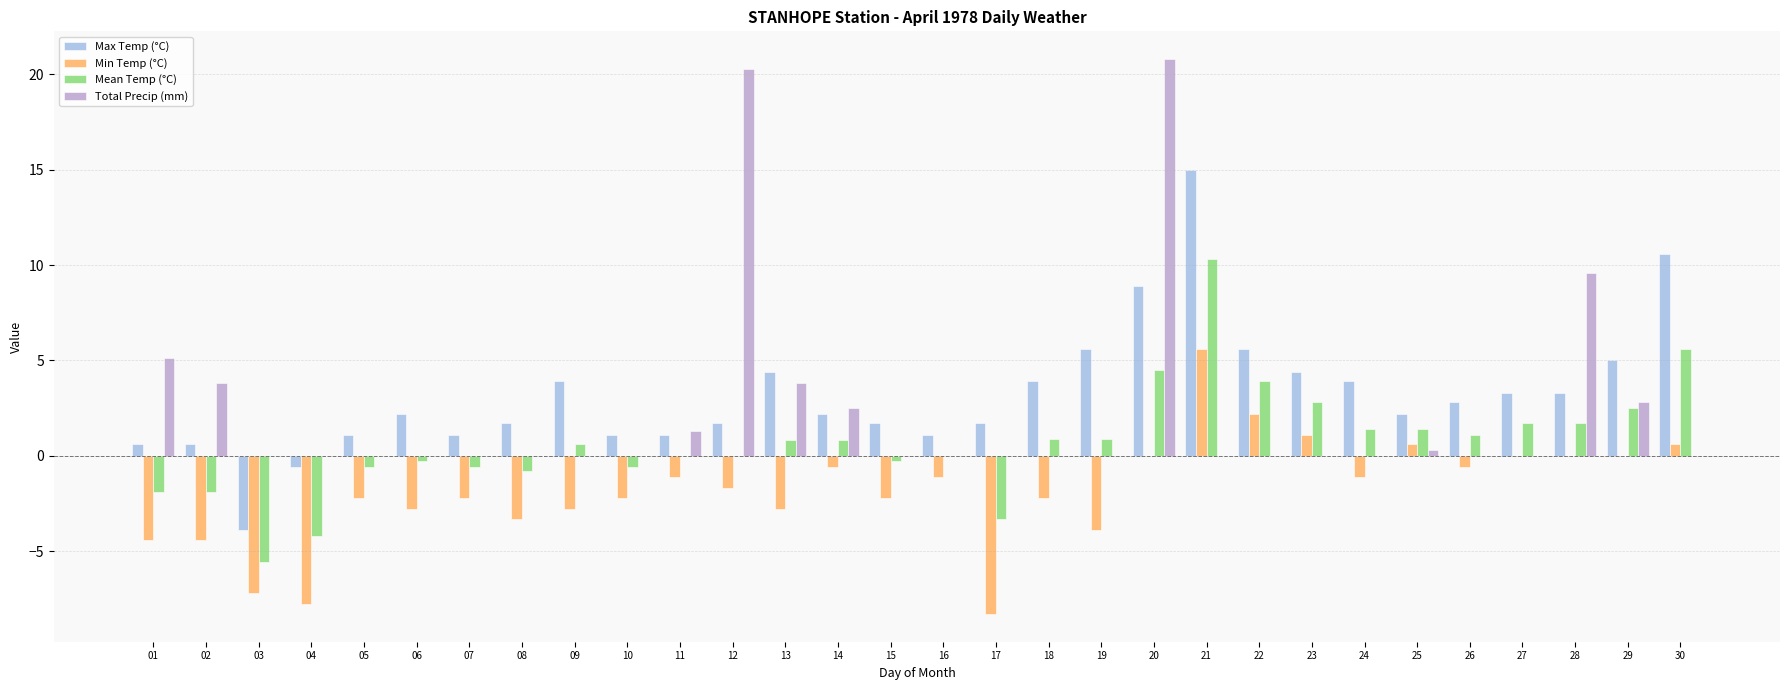

At which category does the chart reach its minimum across all series?

17